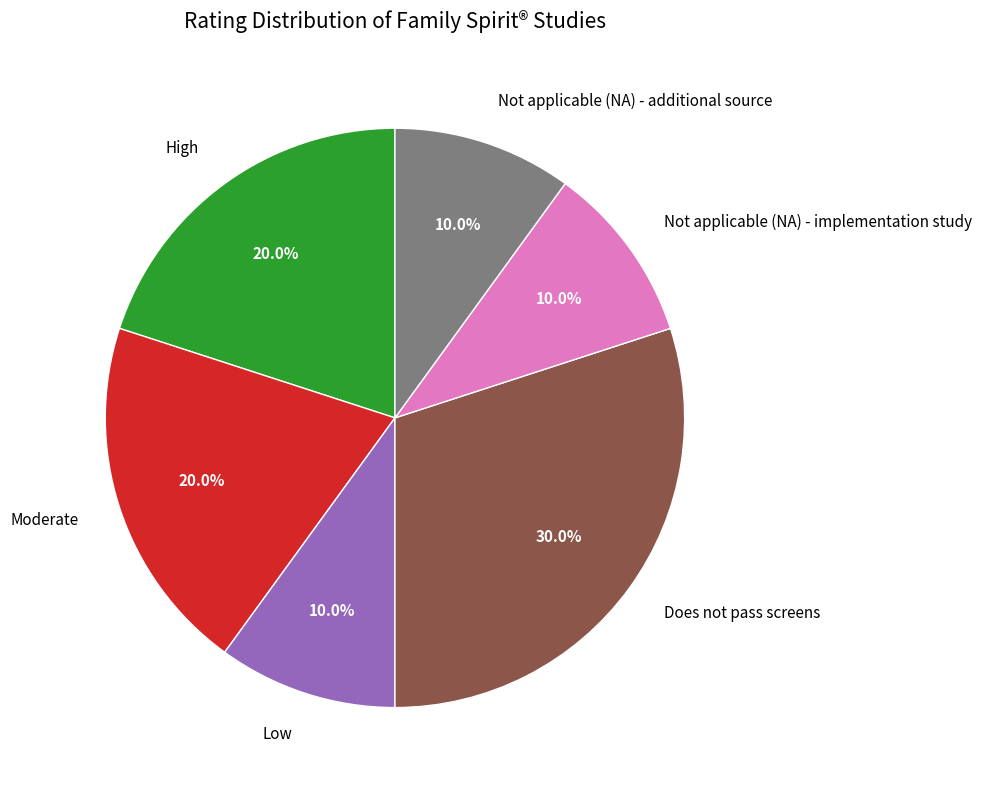

What portion of the pie excludes Does not pass screens?

70.0%